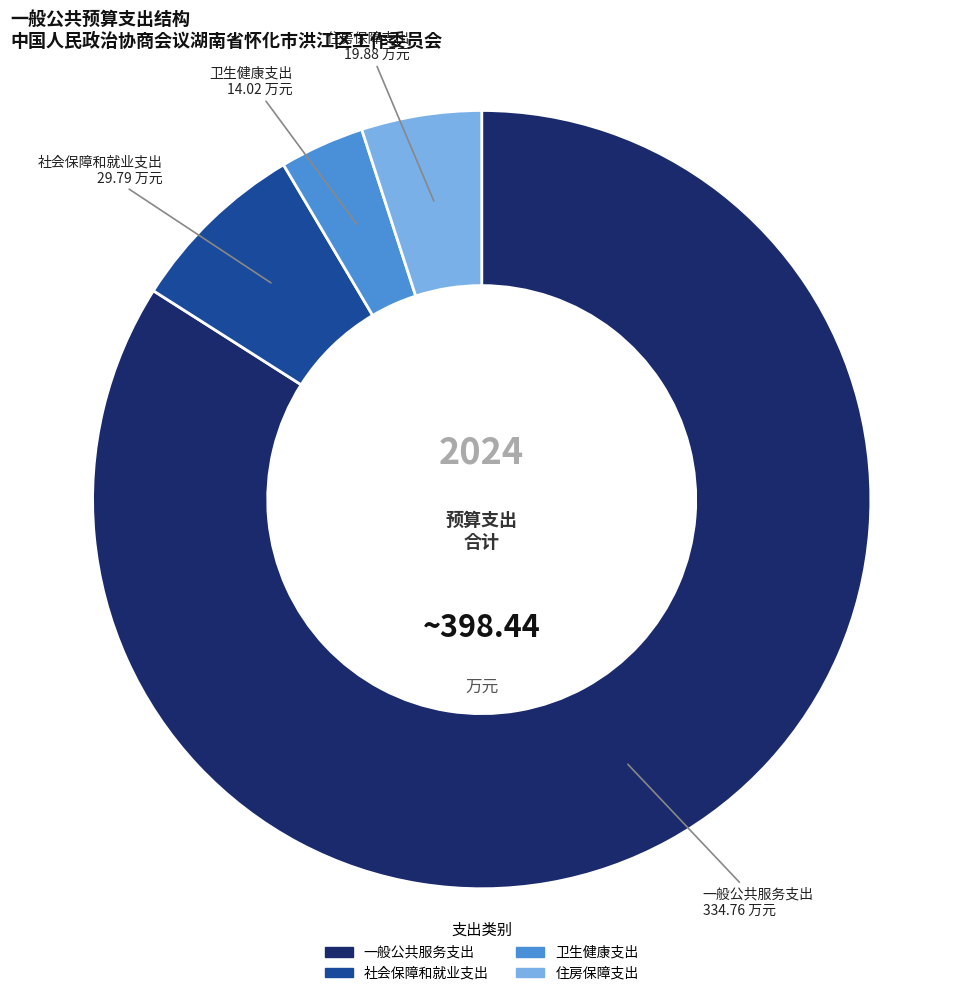

The 社会保障和就业支出 slice represents 1% of the pie. True or false?

False